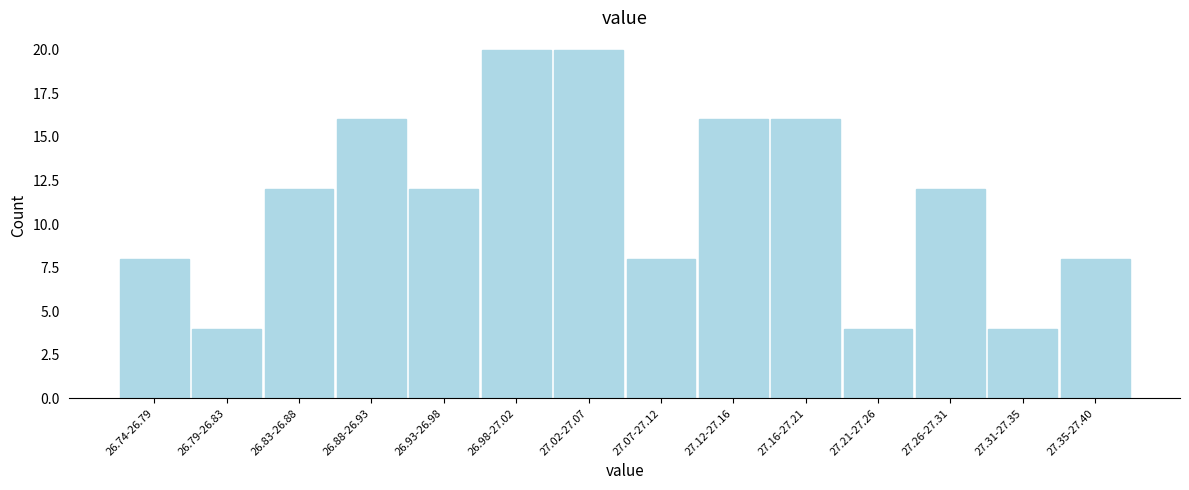

Reading right to left, list all the values displayed in this chart.

8	4	12	4	16	16	8	20	20	12	16	12	4	8